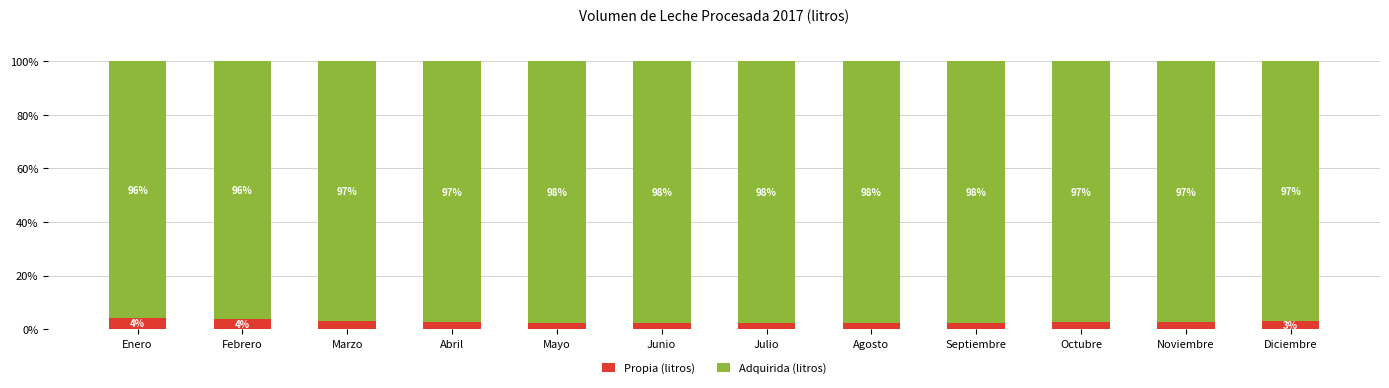

What is the total value across all series at Mayo?

100.0